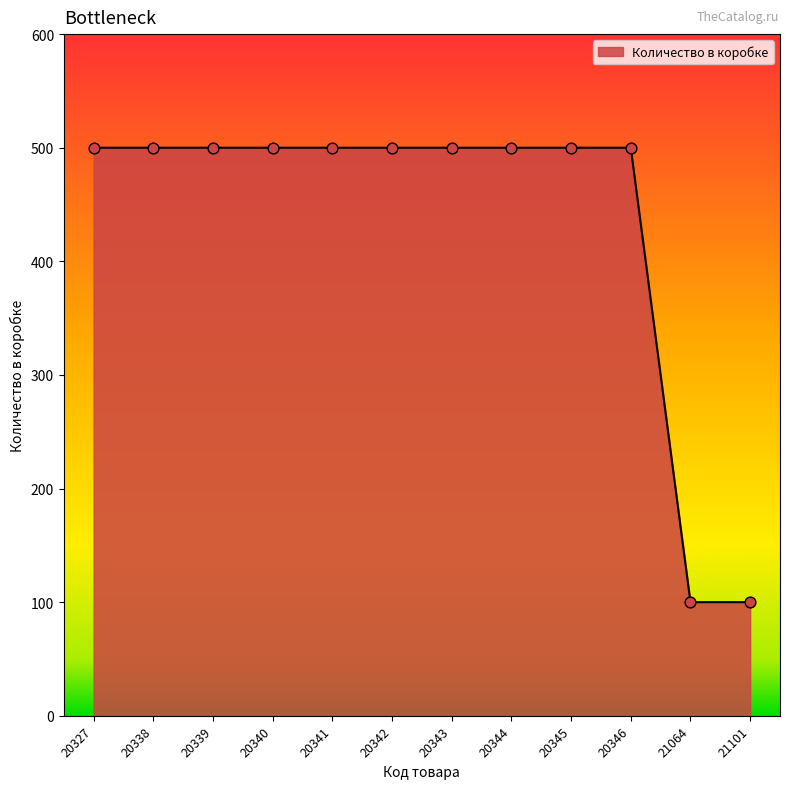

Approximately how many times larger is the value at 20340 compared to 20342?

1.0